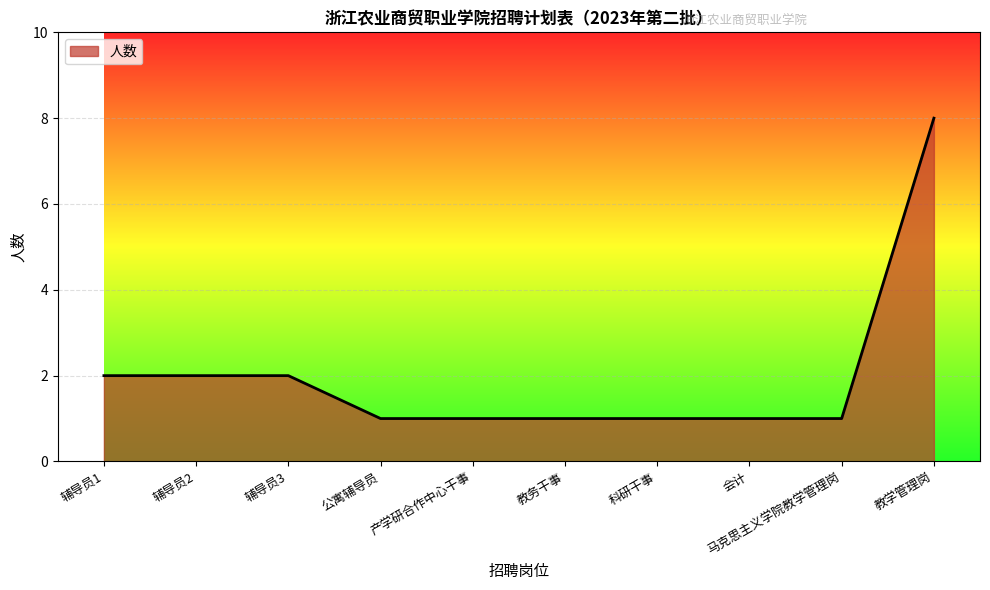

The chart shows a value of 3 at 辅导员1. True or false?

False